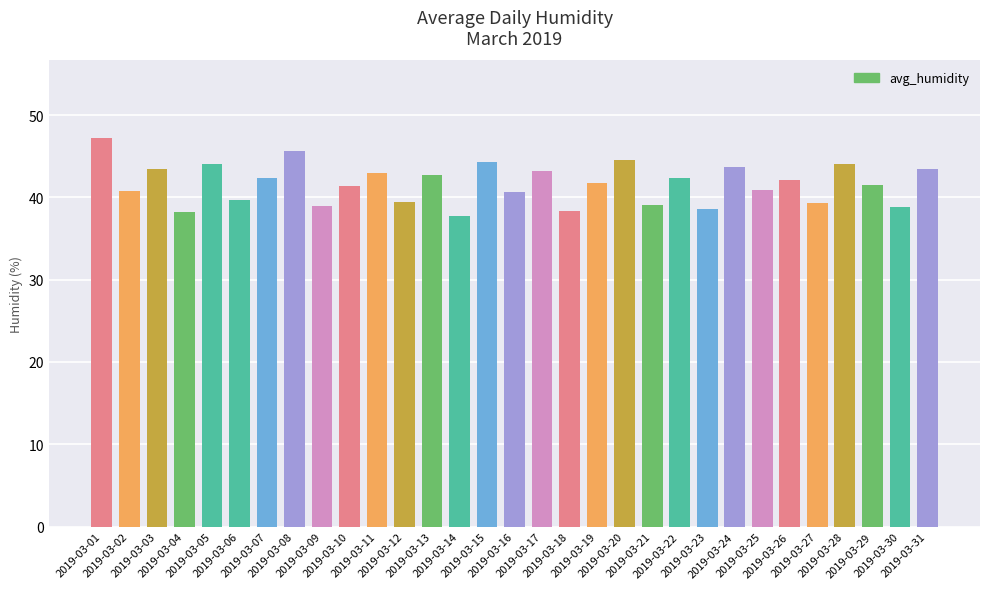

What is the smallest value displayed?

37.8